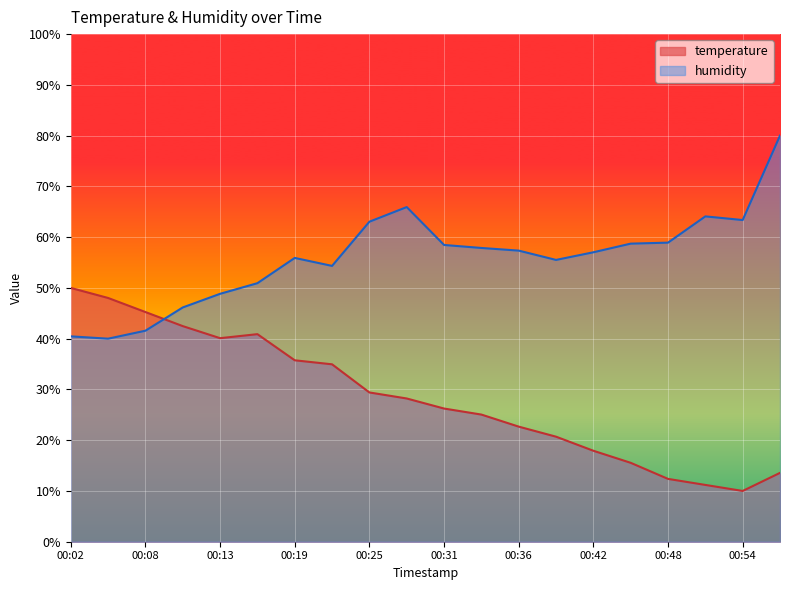

What is the sum of the temperature values at 00:02 and 00:51?

61.2